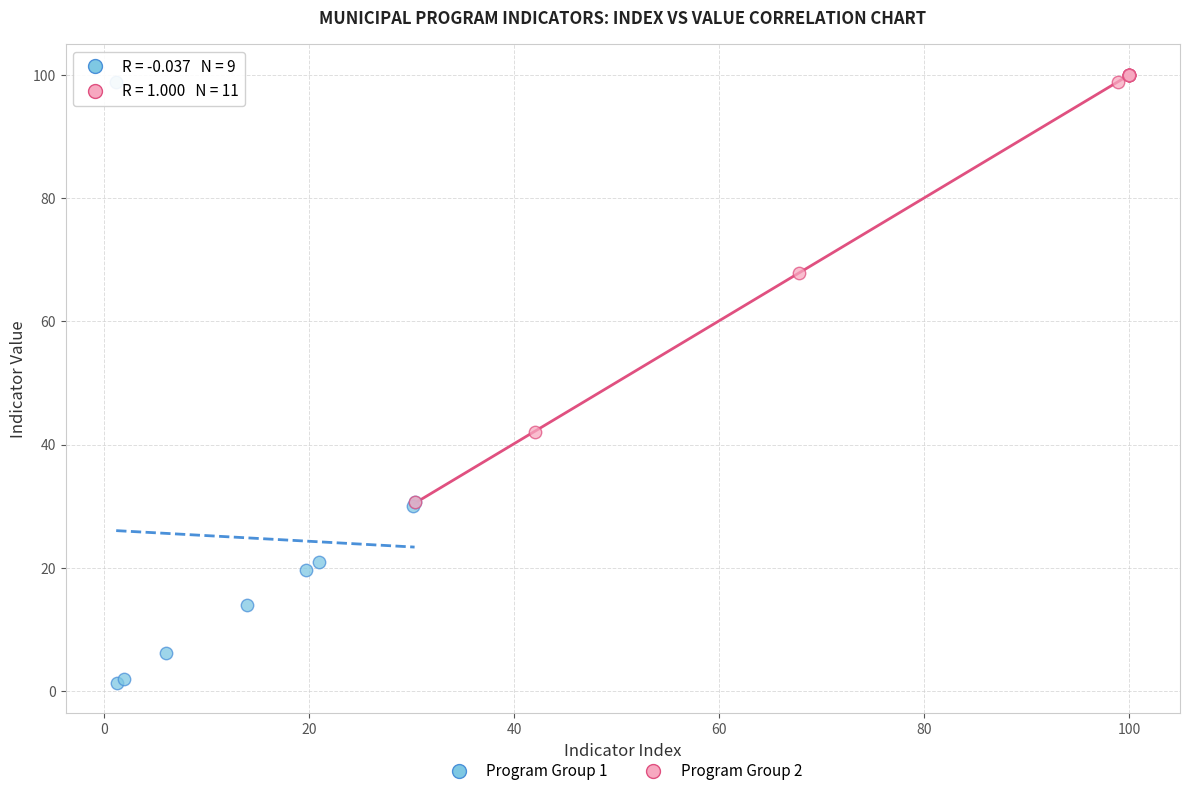

Which series has the largest Y range (max minus min)?

Program Group 1